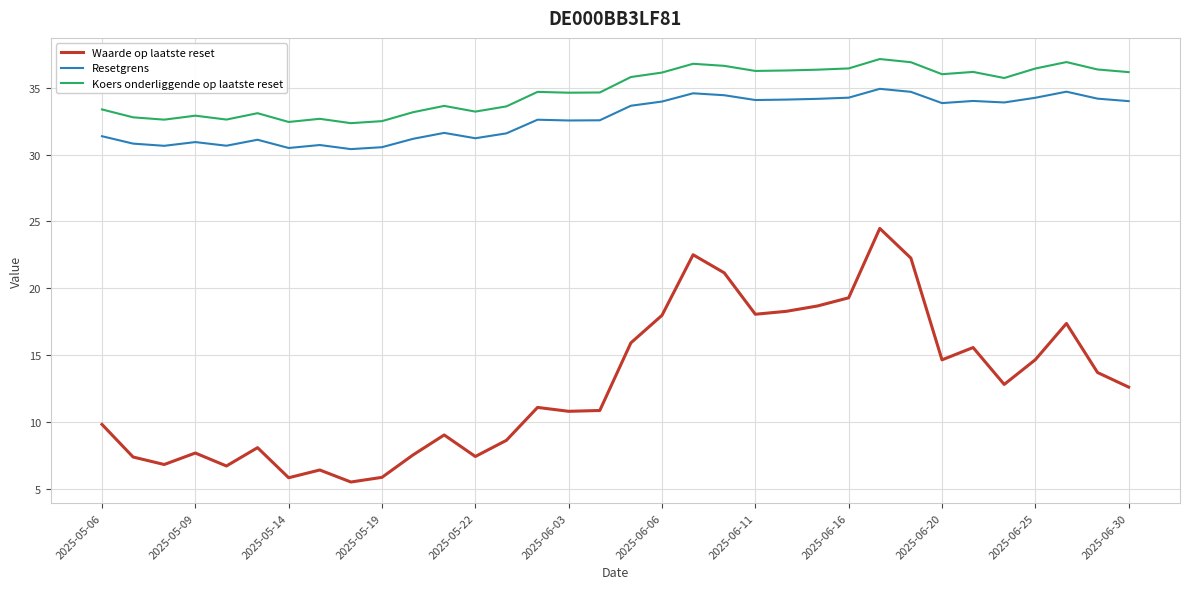

Which series has the widest spread of values?

Waarde op laatste reset